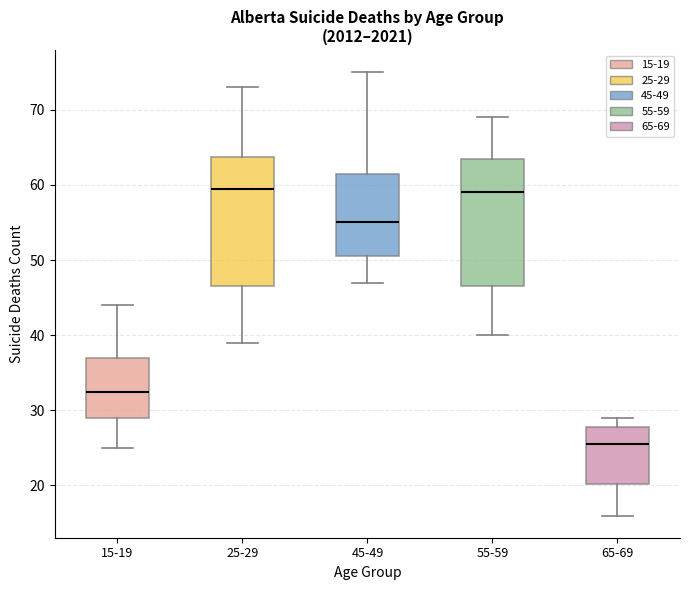

Reading left to right, transcribe this box plot: for each box, give where its median line is, the range the box spans, and where its two whiskers end, as read against the y-axis. The values are not printed on the chart, so give them approximately, as read against the axis.

15-19: median 33, box 29 to 37, whiskers 25 to 44
25-29: median 60, box 47 to 64, whiskers 39 to 73
45-49: median 55, box 51 to 62, whiskers 47 to 75
55-59: median 59, box 47 to 64, whiskers 40 to 69
65-69: median 26, box 20 to 28, whiskers 16 to 29